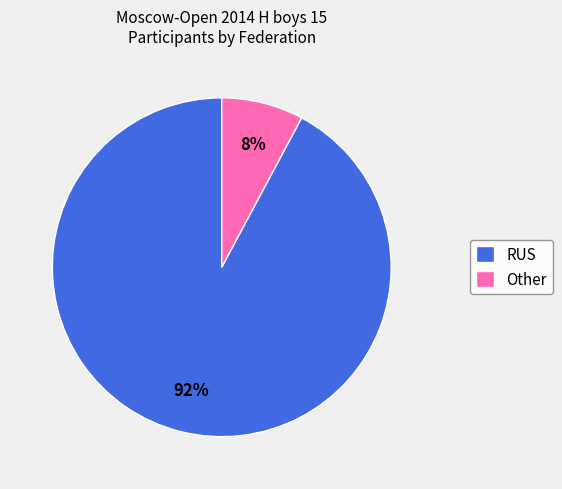

Do Other and RUS together represent more than half of the pie?

Yes